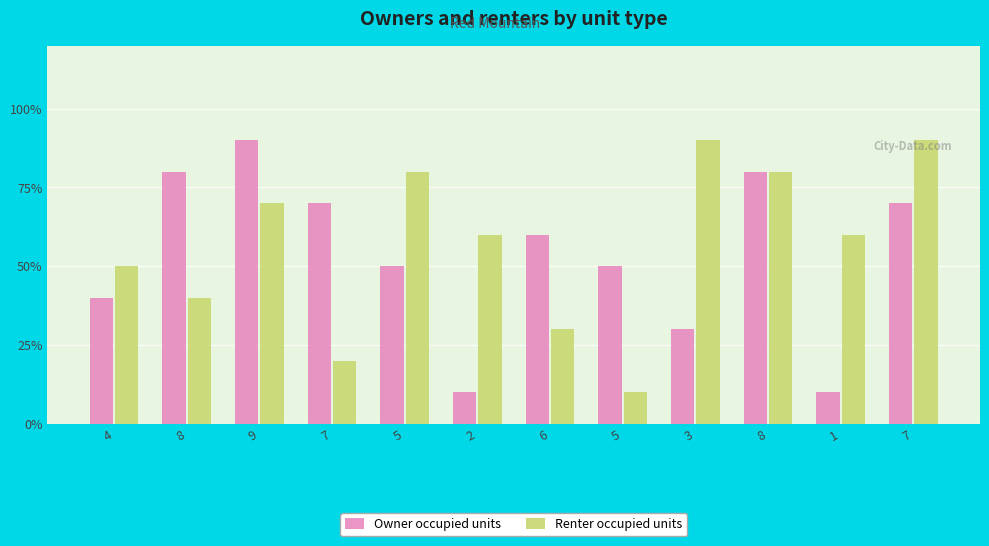

What is the spread (max minus min) of values at 5?

3